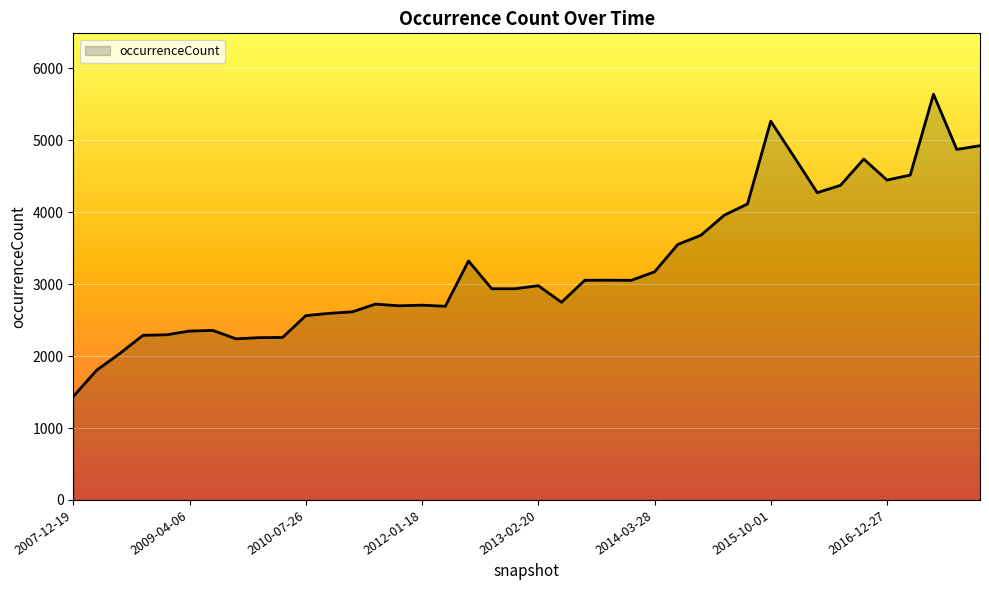

What is the difference between the maximum and minimum values?

4204